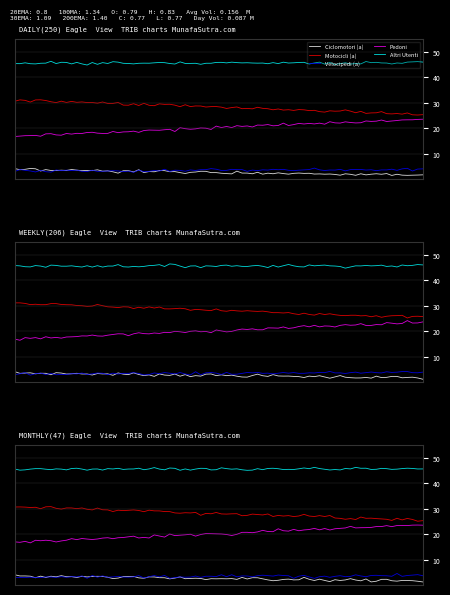

What is the value of the Altri Utenti point at the 2nd from the left?

45.7